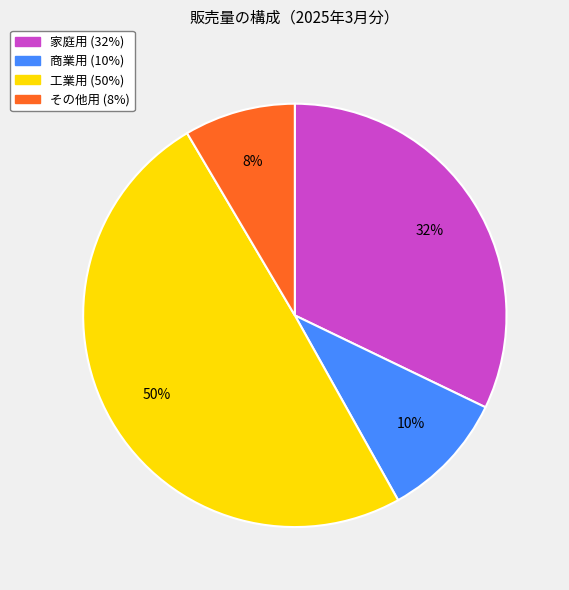

How many slices are in this pie chart?

4